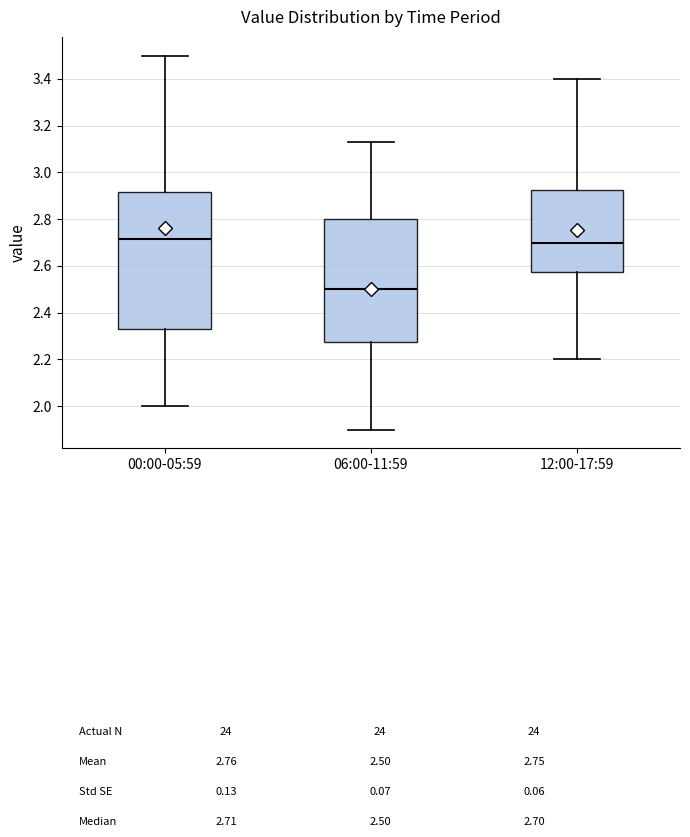

Which box is the tallest, from its lower edge to its upper edge?

00:00-05:59